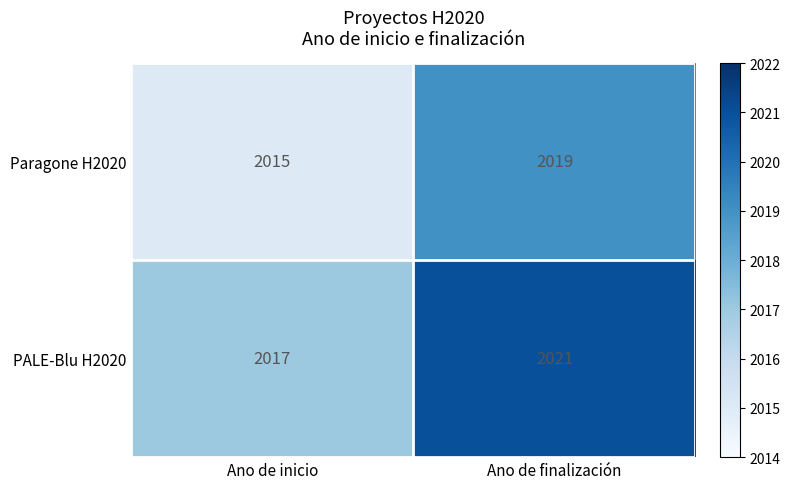

Is it true that Paragone H2020 equals 475 at Ano de finalización?

False